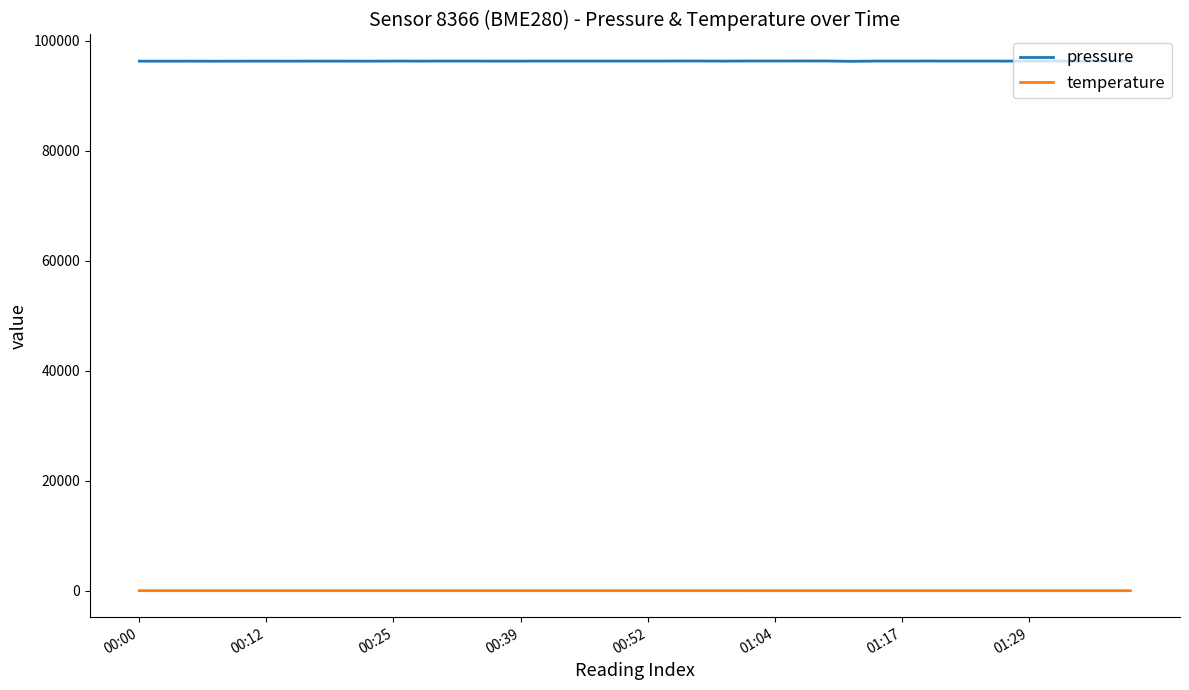

Which series has the largest range (max minus min)?

pressure